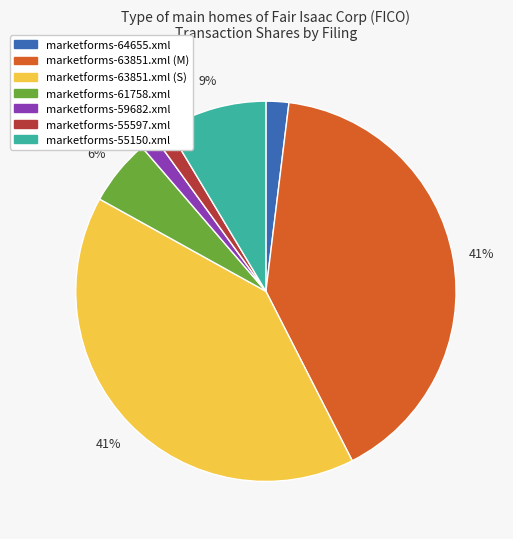

Combined, do marketforms-64655.xml and marketforms-61758.xml account for over 50%?

No